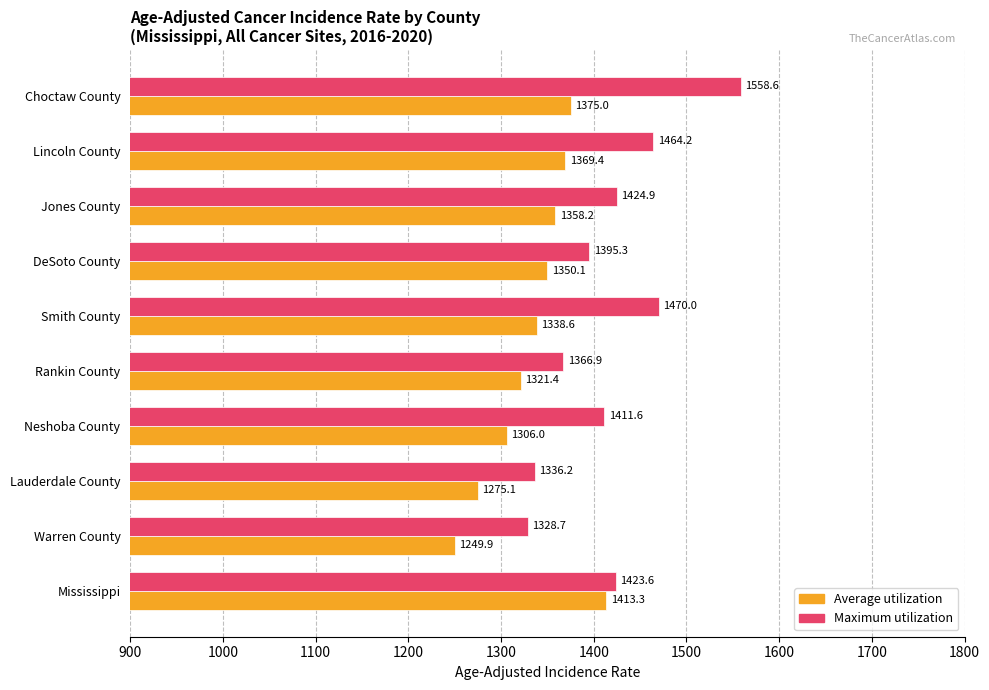

What is the approximate value of Average utilization at Lauderdale County?

1275.1